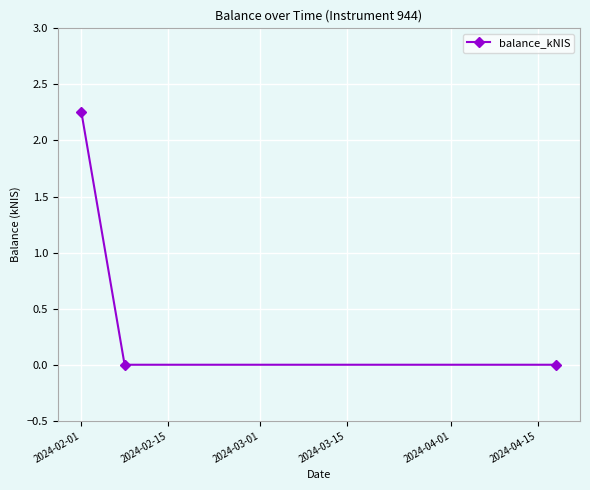

What is the average value?

0.8